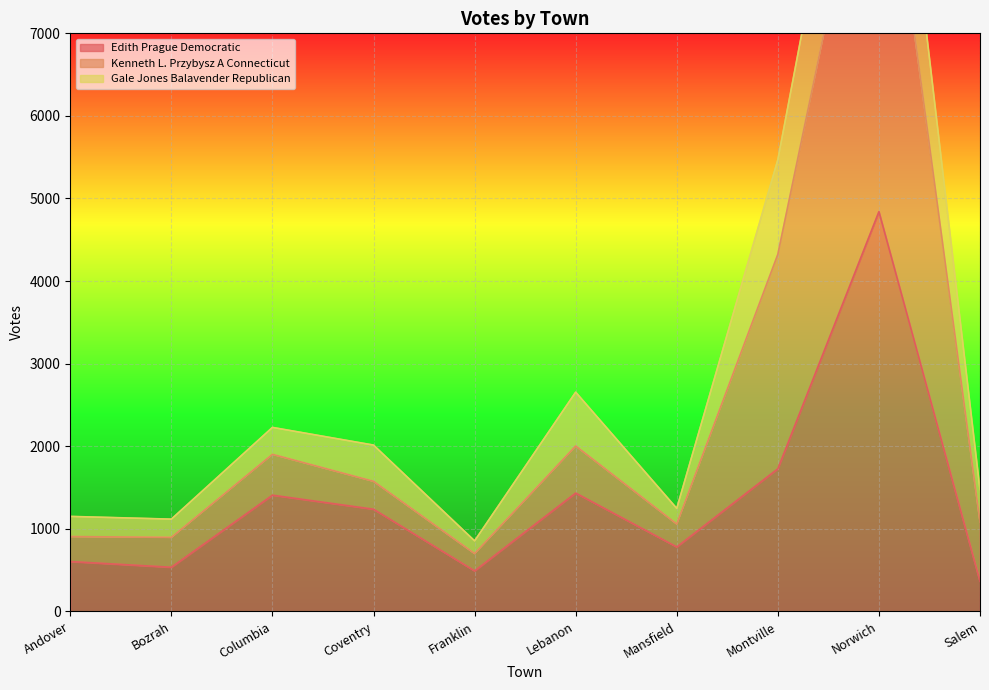

Rank the categories by Edith Prague Democratic value from highest to lowest.

Norwich, Montville, Lebanon, Columbia, Coventry, Mansfield, Andover, Bozrah, Franklin, Salem